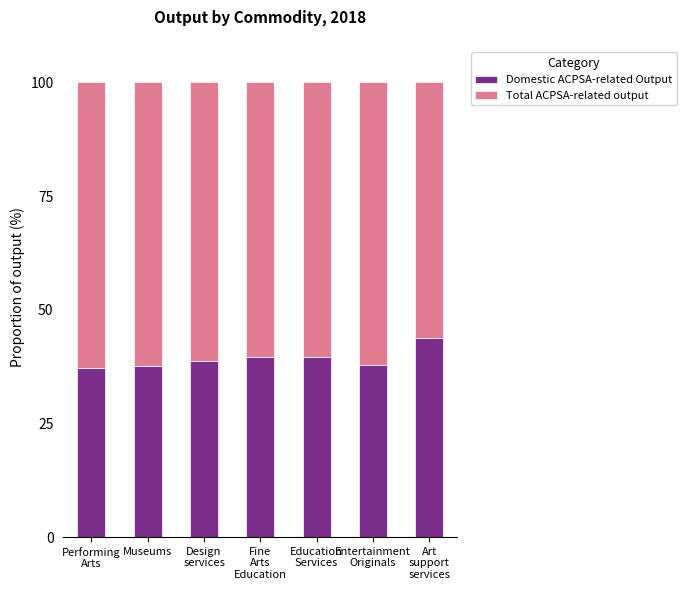

What is the lowest value of the Domestic ACPSA-related Output series?

37.3